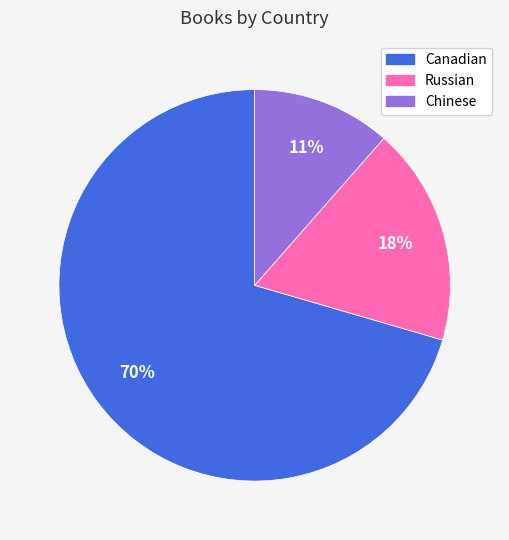

Rank the categories by value from lowest to highest.

Chinese, Russian, Canadian